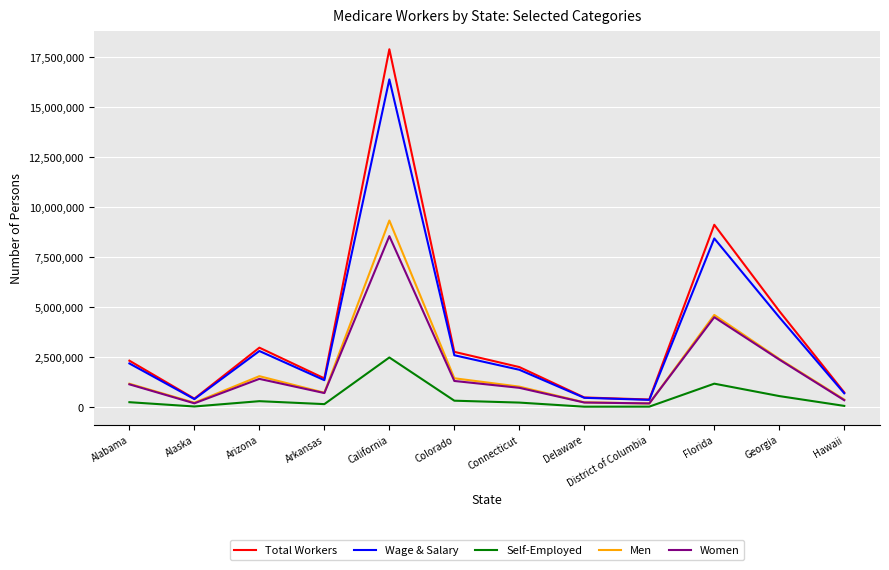

True or false: Wage & Salary has a value of 1584155 at Colorado.

False